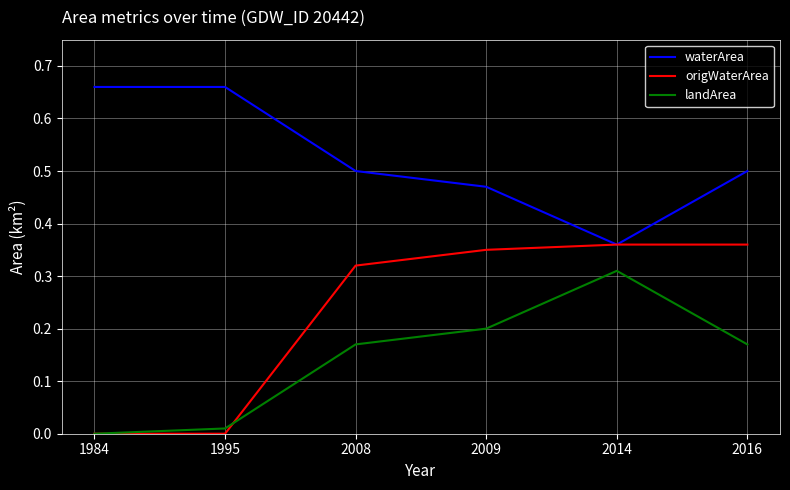

At 2008, list the series in order from largest to smallest.

waterArea, origWaterArea, landArea